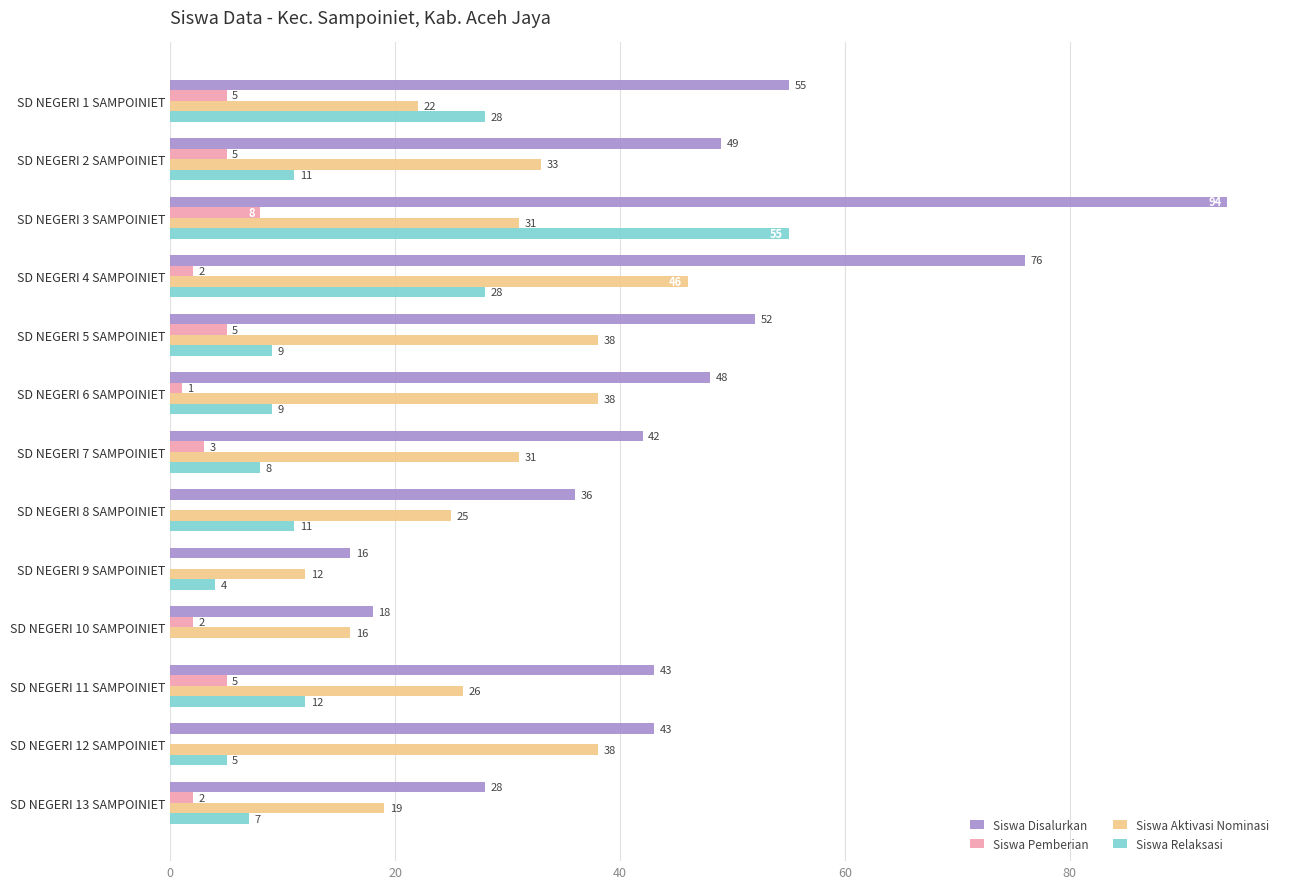

True or false: Siswa Disalurkan has a value of 35 at SD NEGERI 5 SAMPOINIET.

False